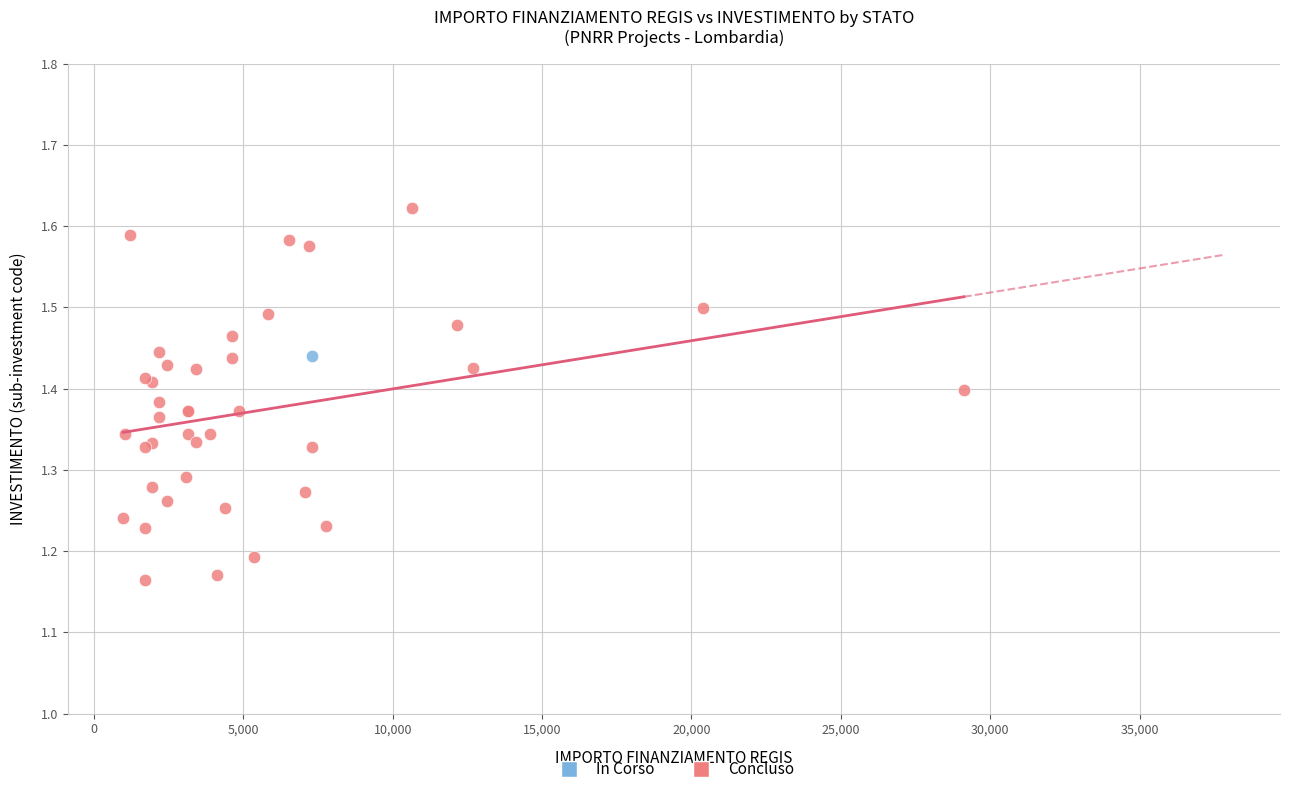

What are all the series names shown in the legend?

In Corso, Concluso